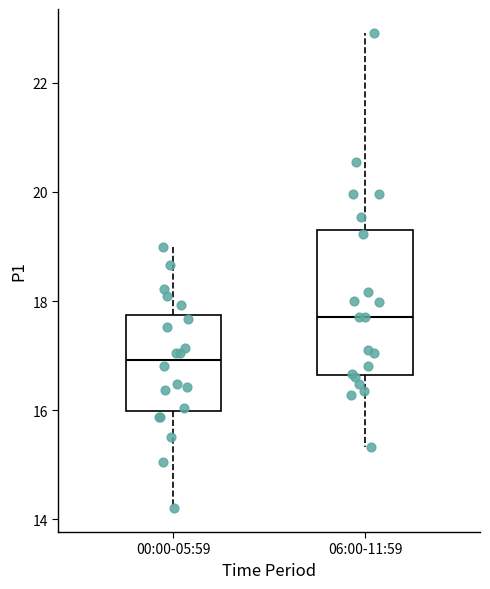

Where does the median line of the box for 00:00-05:59 sit on the y-axis? The values are not printed on the chart, so give them approximately, as read against the axis.

17.0